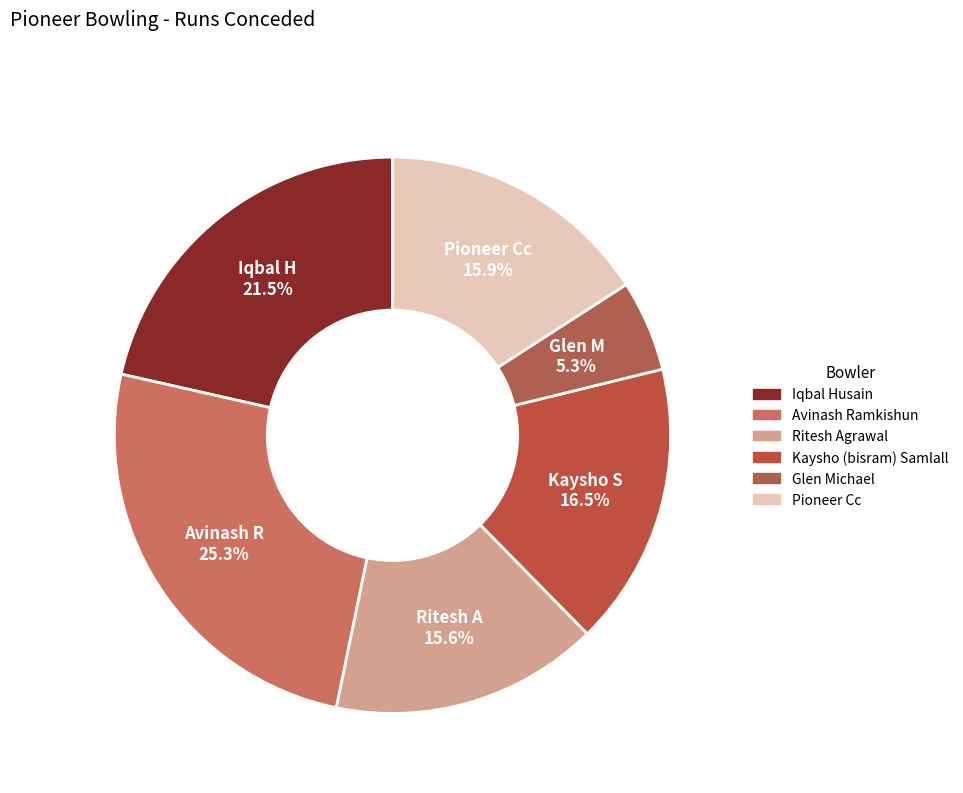

What is the ratio of the value at Iqbal Husain to the value at Ritesh Agrawal?

1.4